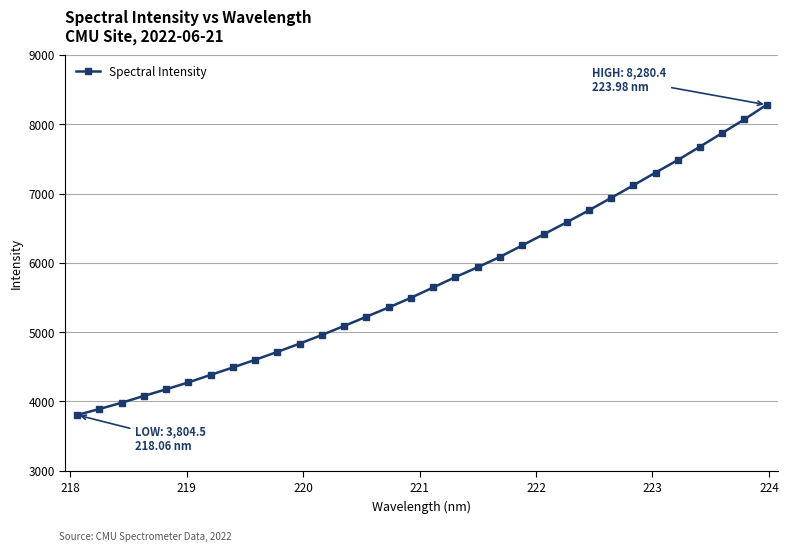

How many data points are less than 5645?

16